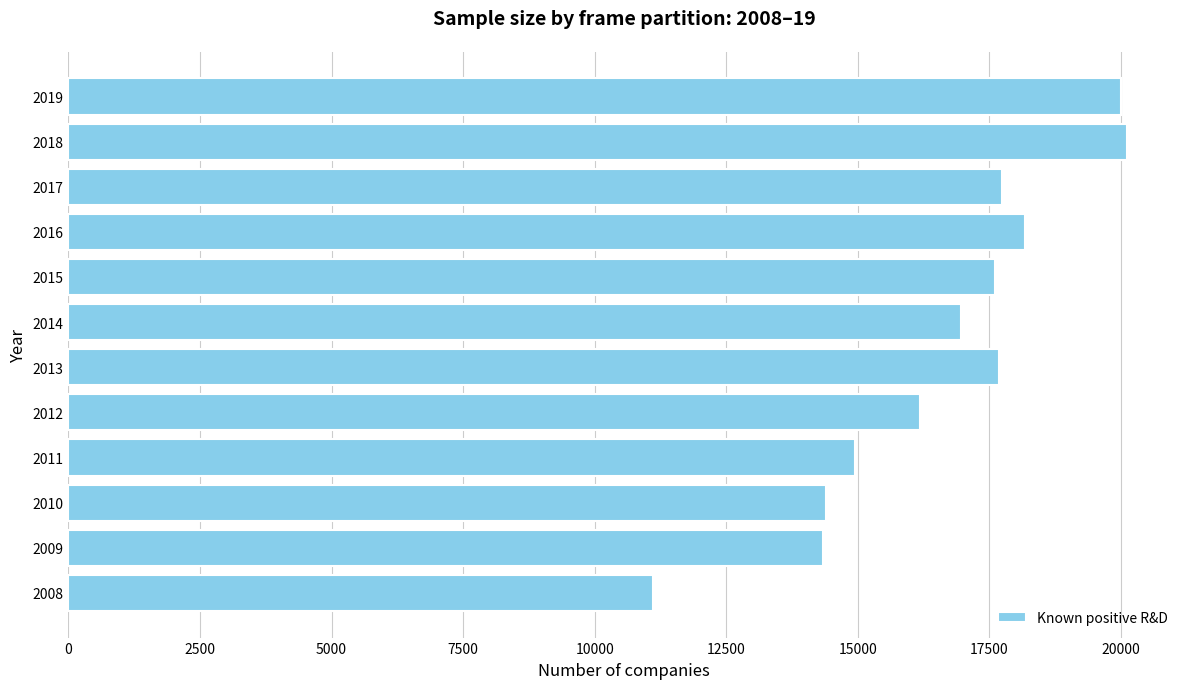

Between 2014 and 2012, which is larger?

2014